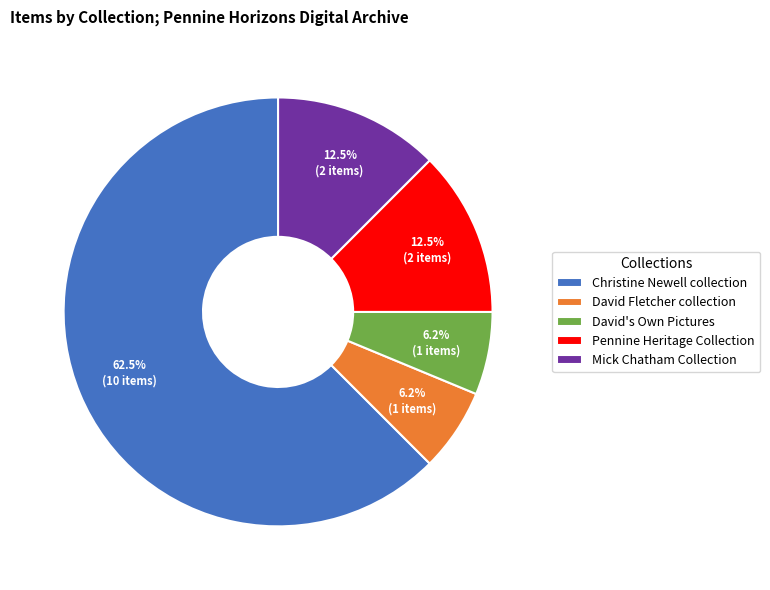

How many segments does this pie chart have?

5